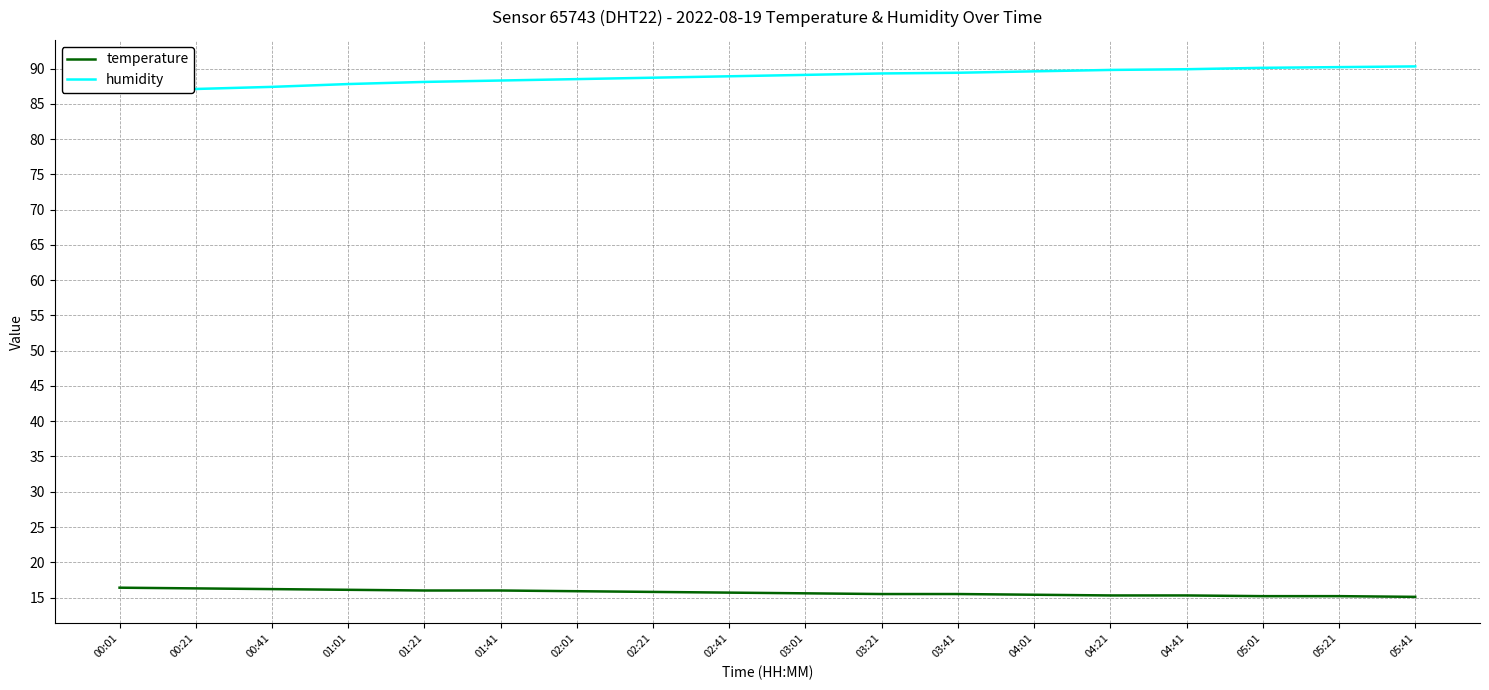

Which has a higher value, 04:21 or 01:21?

01:21